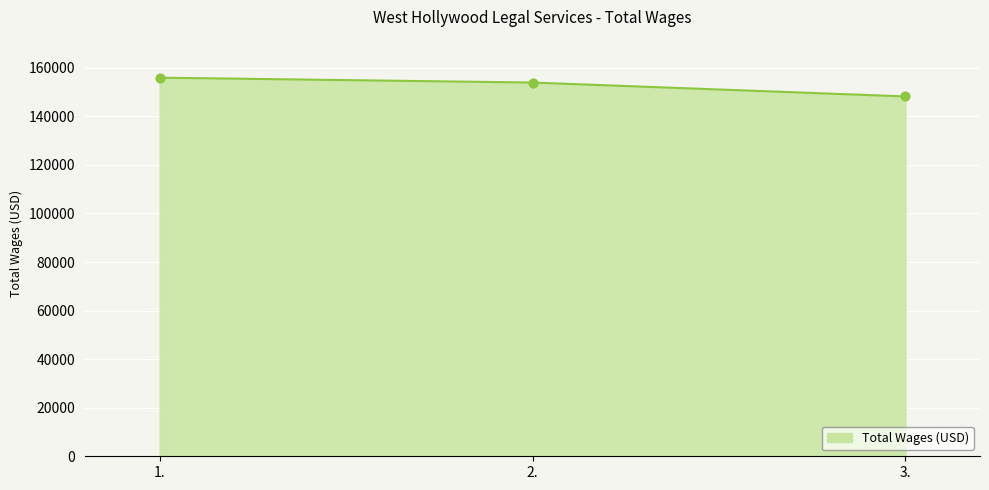

What is the change in value from 2. to 3.?

-5722